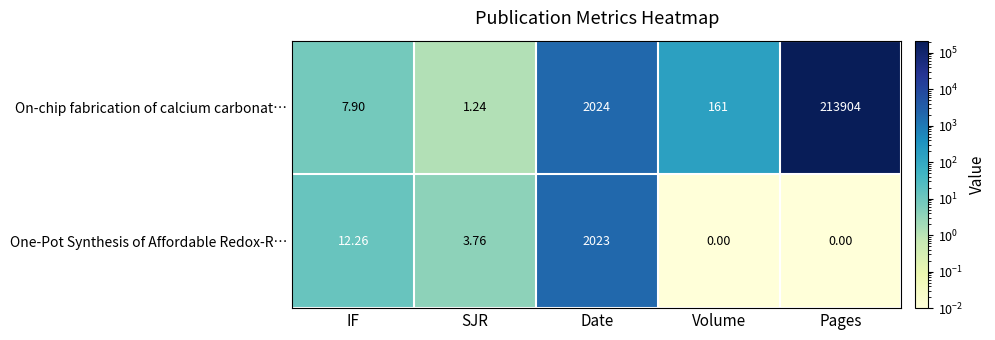

List the series in order of their overall mean, highest first.

On-chip fabrication of calcium carbonat…, One-Pot Synthesis of Affordable Redox-R…